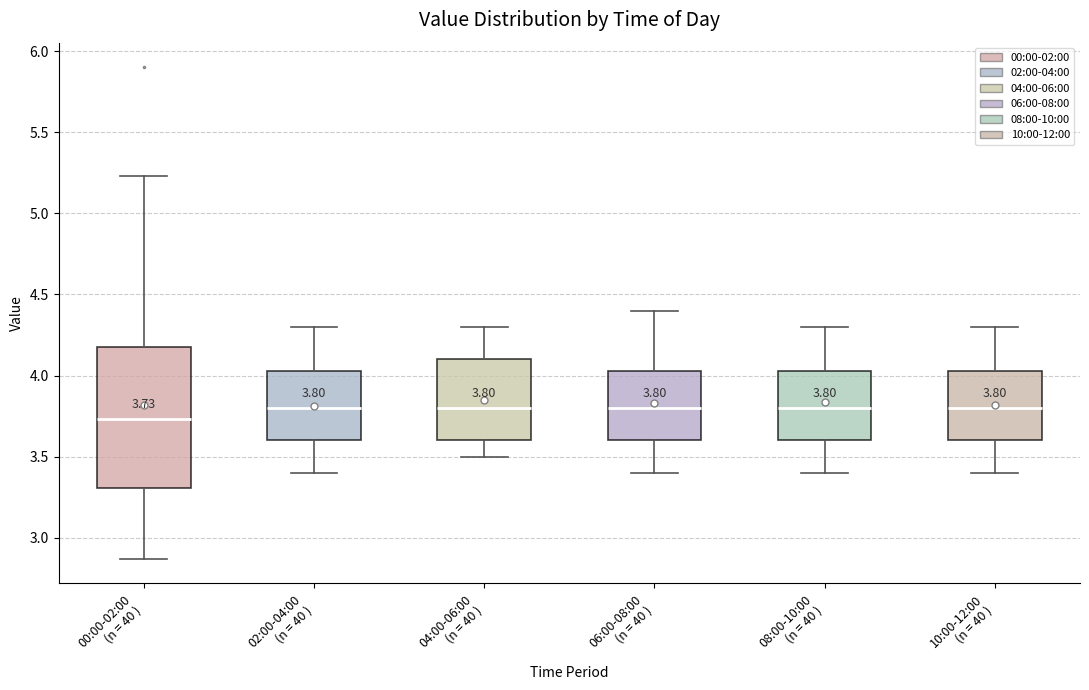

Which box is the tallest, from its lower edge to its upper edge?

00:00-02:00 (n = 40 )